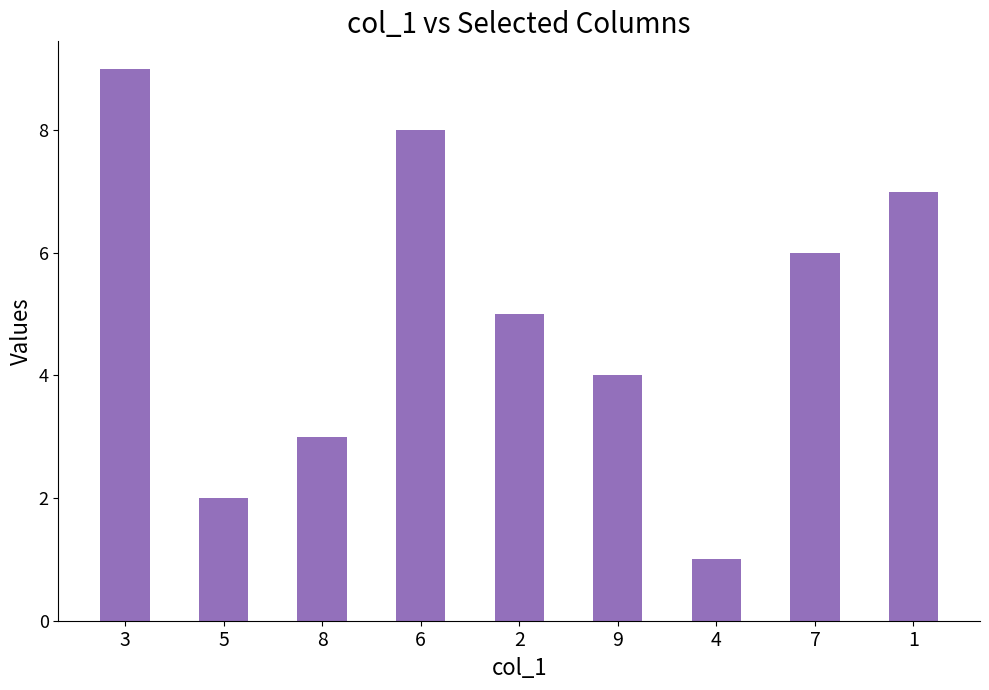

True or false: the data shows 8 at 6.

True